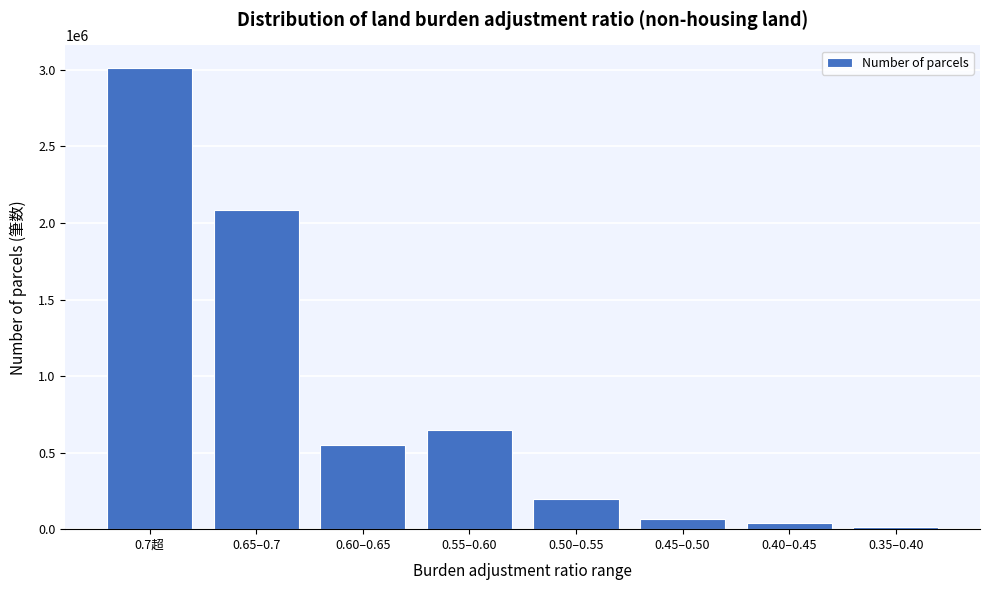

Reading left to right, transcribe all the data shown in this chart.

3009292	2084001	548564	646711	199417	65387	43457	15872